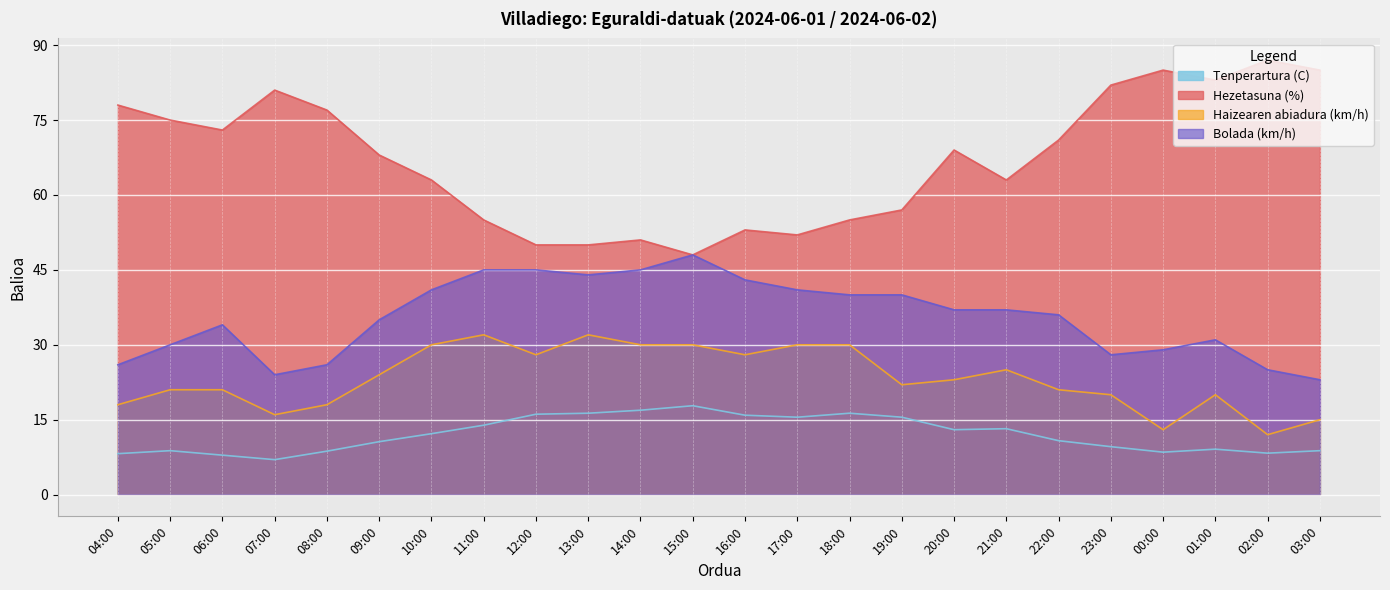

True or false: Haizearen abiadura (km/h) and Tenperartura (C) intersect in this chart.

False